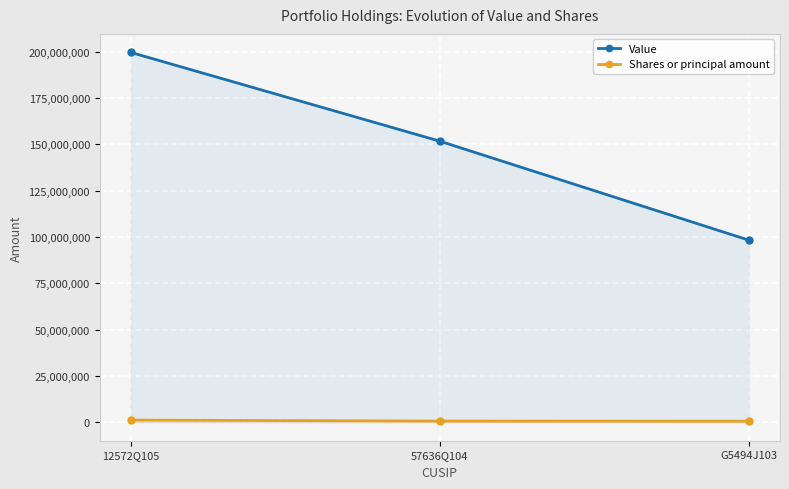

Rank the series by their maximum value, from highest to lowest.

Value, Shares or principal amount